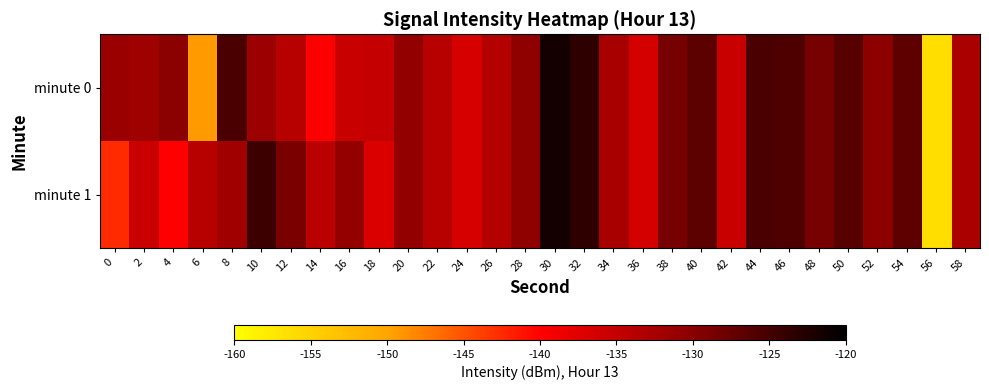

Which series has the largest range (max minus min)?

minute 0